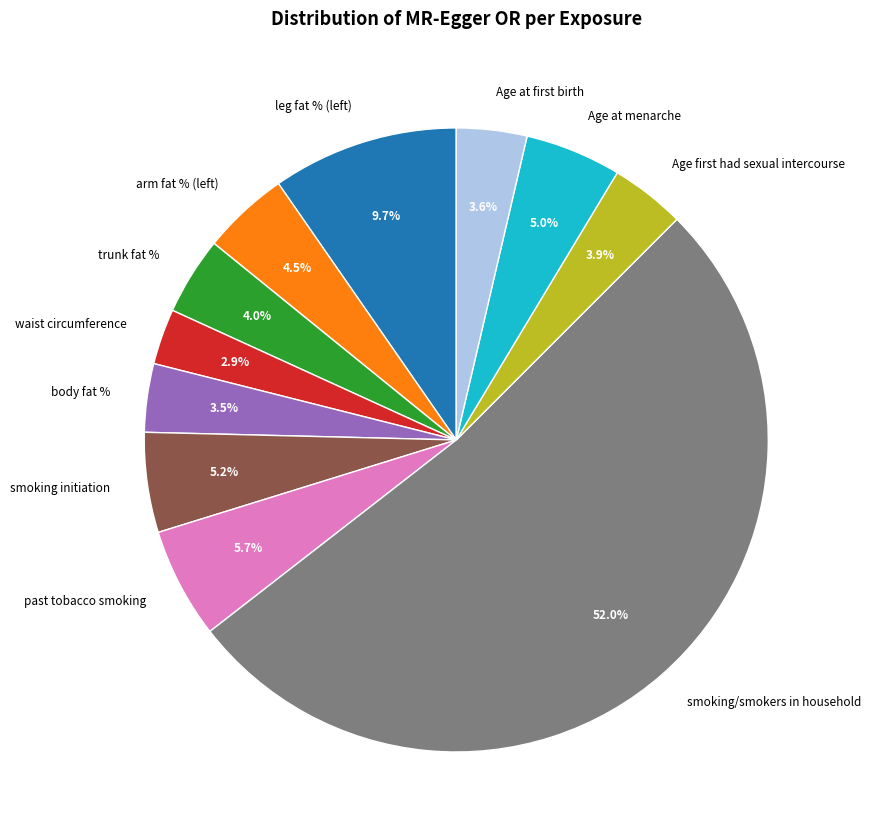

What is the majority slice?

smoking/smokers in household